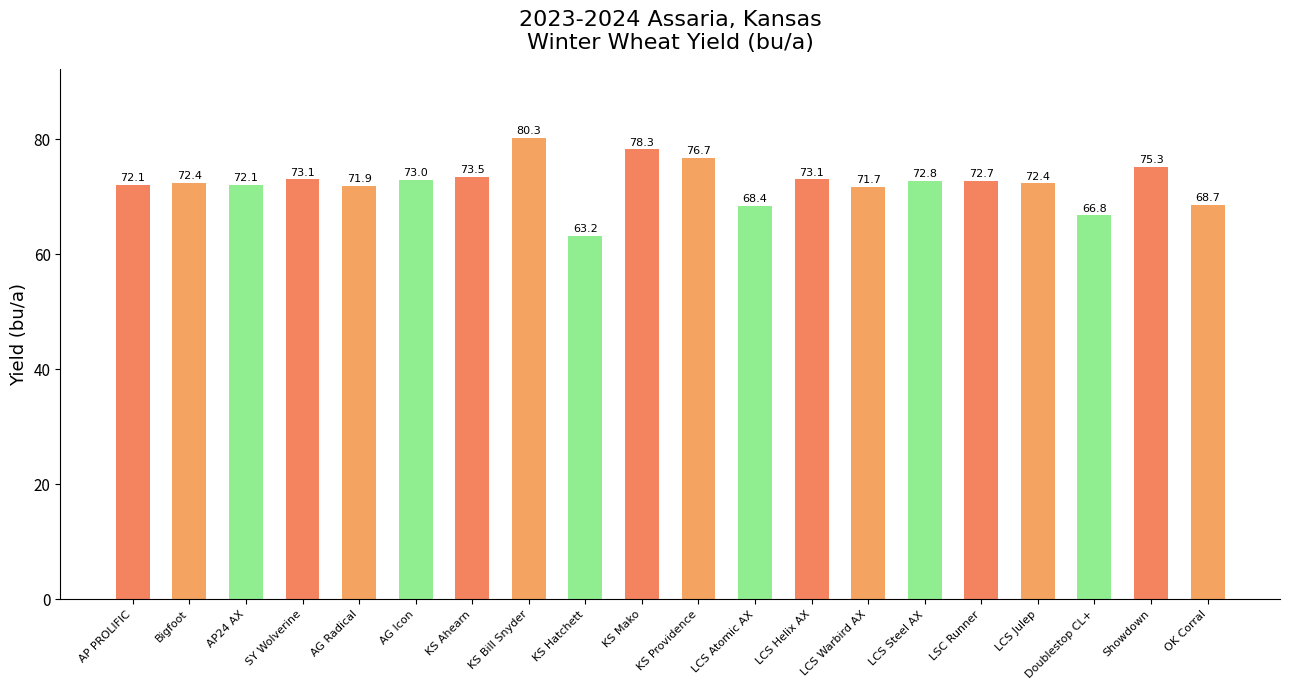

What is the change in value from AG Radical to KS Providence?

+4.8